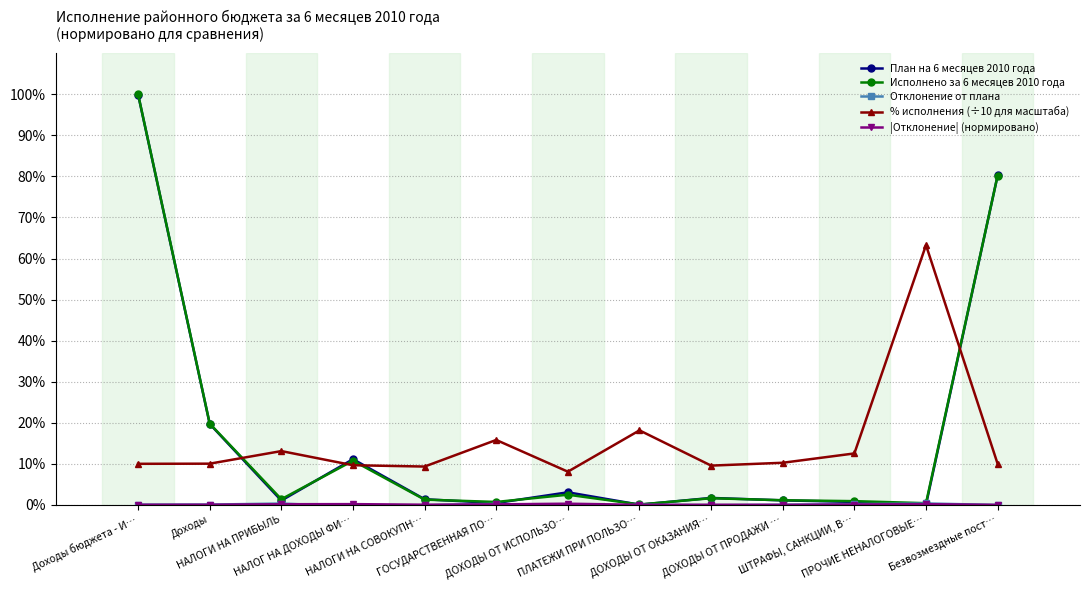

What is the highest value of the Исполнено за 6 месяцев 2010 года series?

100.0